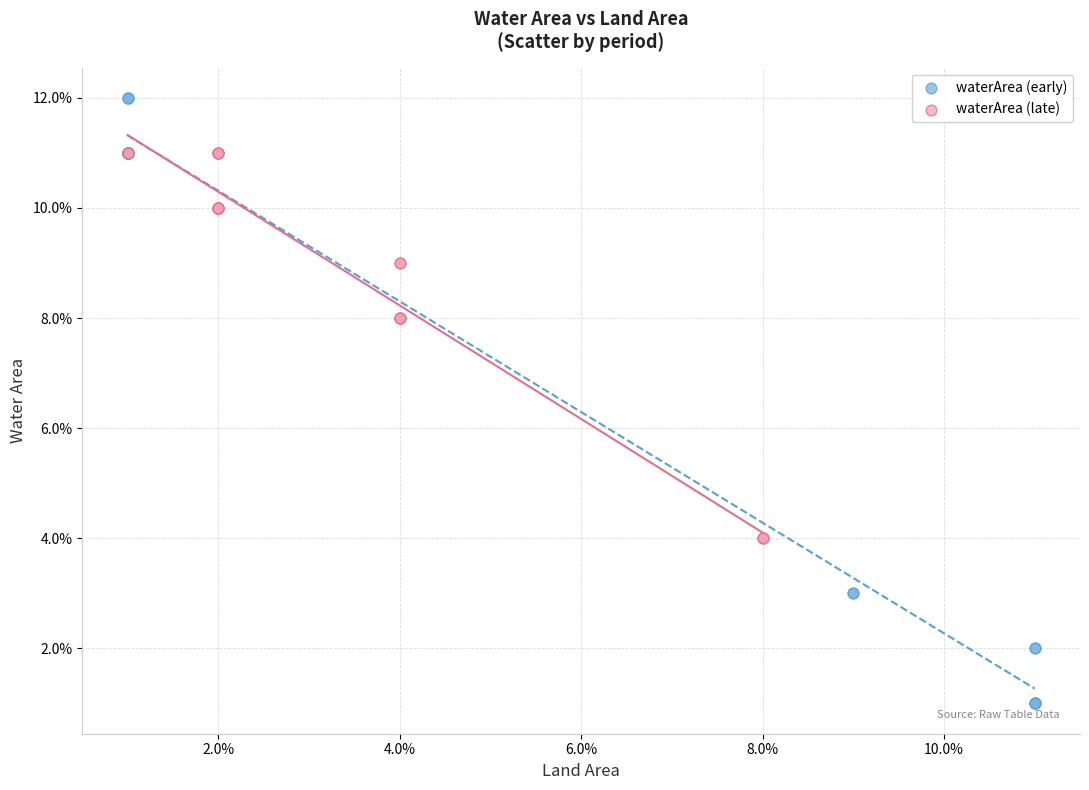

Which series contains the lowest Y value?

waterArea (early)